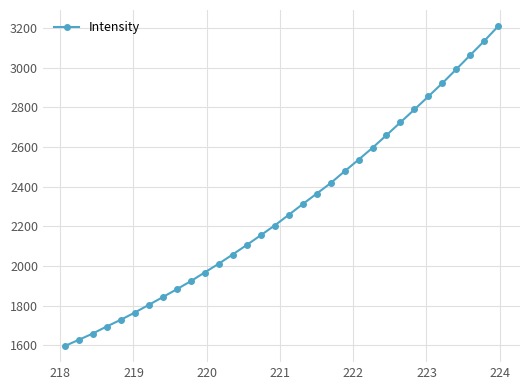

How many data points does each series have?

32